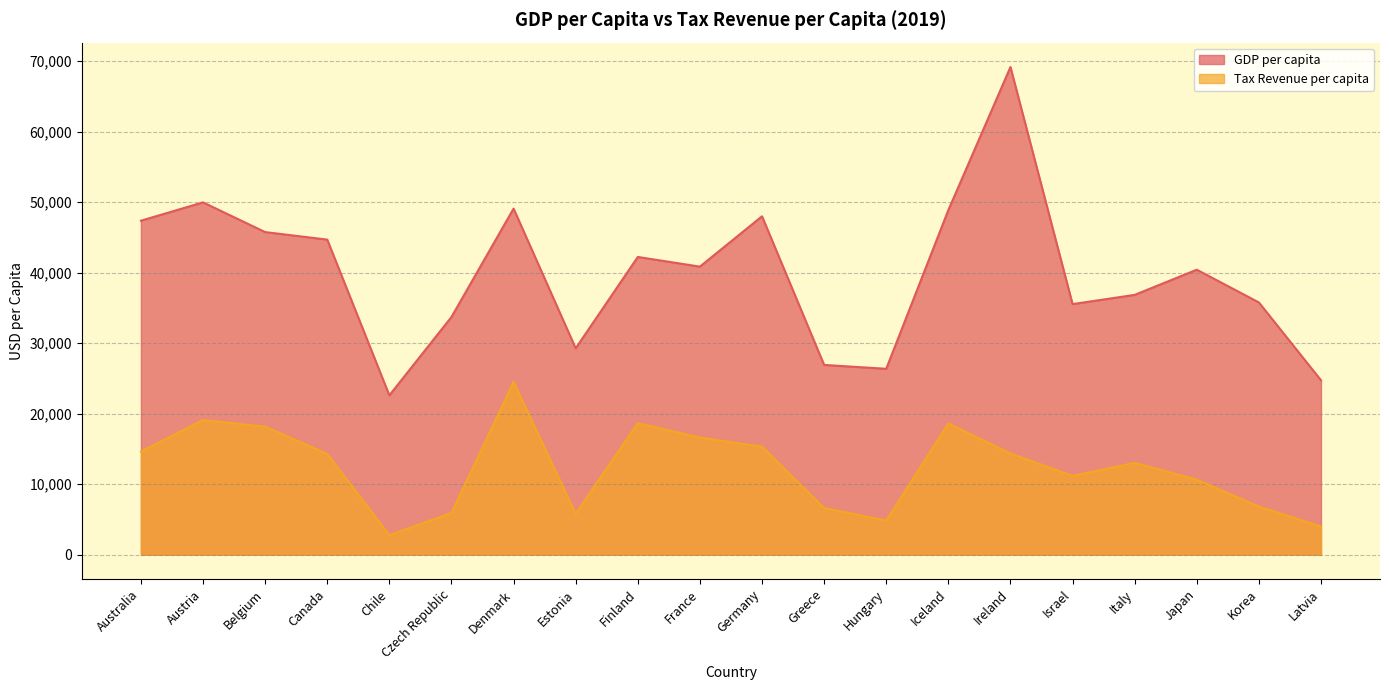

At which label does Tax Revenue per capita first exceed 14283?

Australia